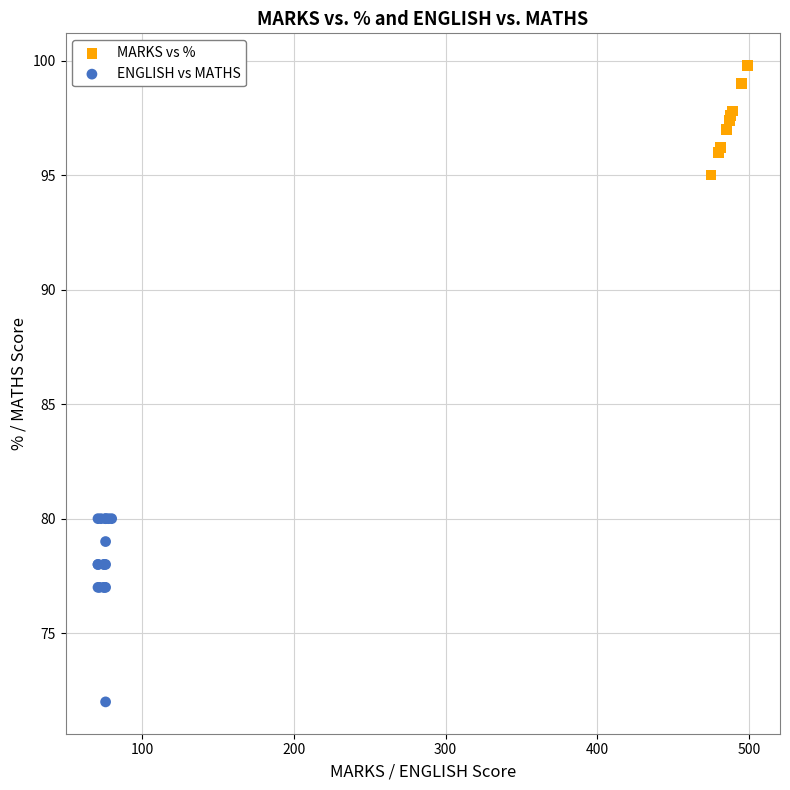

What are all the series names shown in the legend?

MARKS vs %, ENGLISH vs MATHS